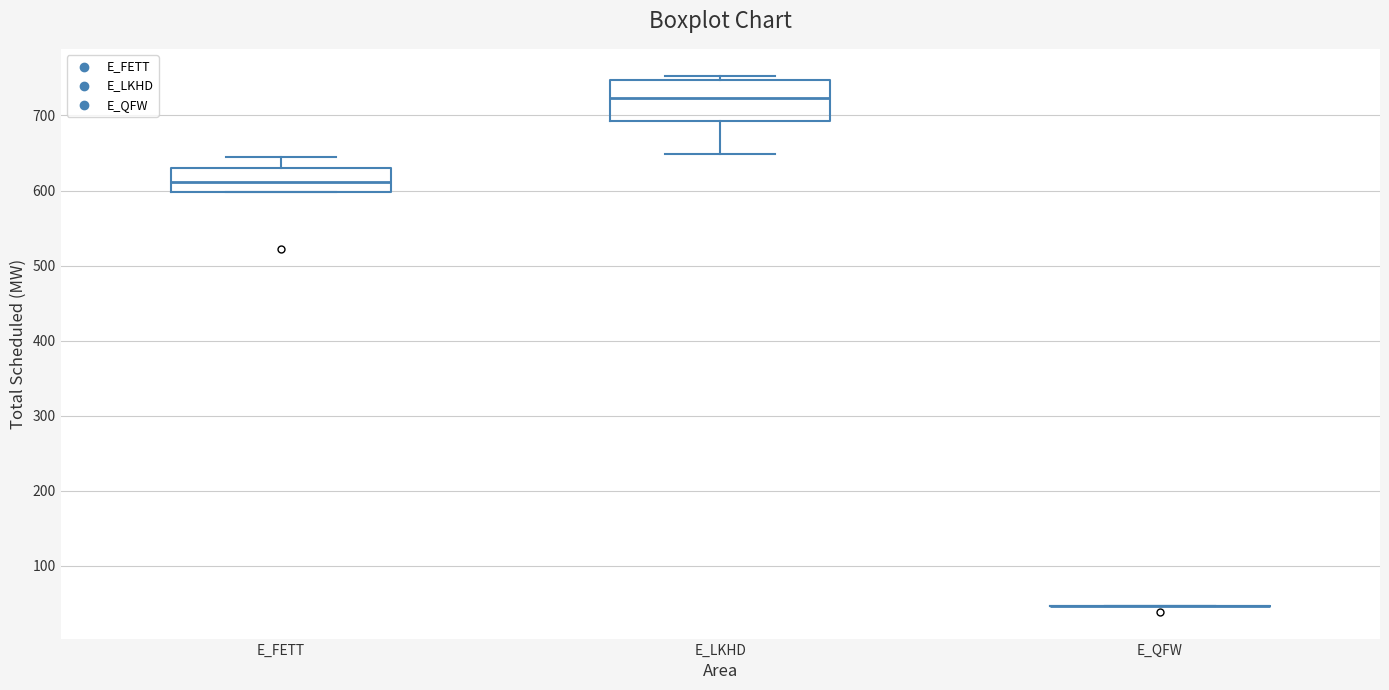

Reading left to right, read every box against the y-axis: the position of its median line, the range the box covers, and the ends of its whiskers. The values are not printed on the chart, so give them approximately, as read against the axis.

E_FETT: median 610, box 600 to 630, whiskers 600 to 640
E_LKHD: median 720, box 690 to 750, whiskers 650 to 750 (just above the box's upper edge)
E_QFW: box collapsed to a line at 50, whiskers 50 to 50